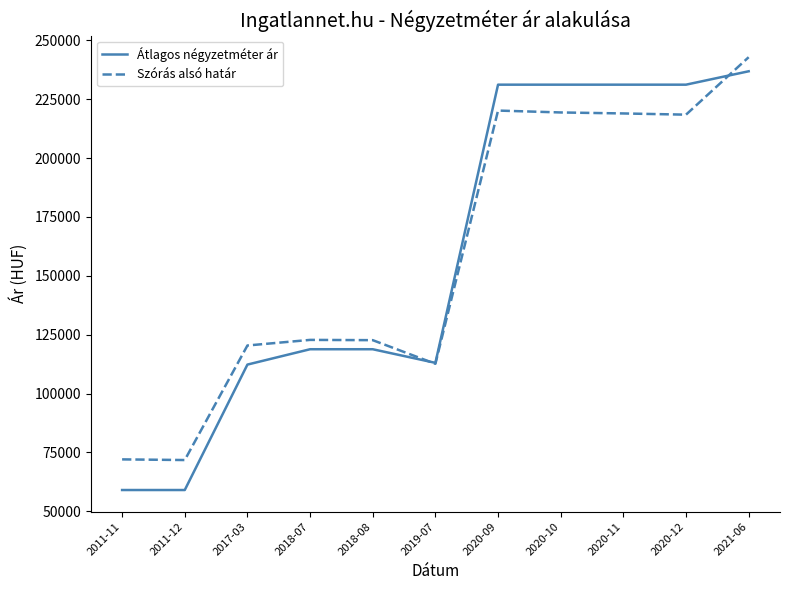

What is the average value of the Átlagos négyzetméter ár series?

158427